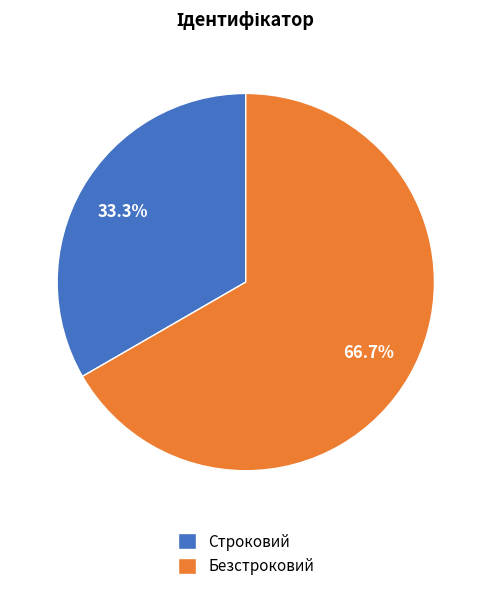

Between Безстроковий and Строковий, which is larger?

Безстроковий